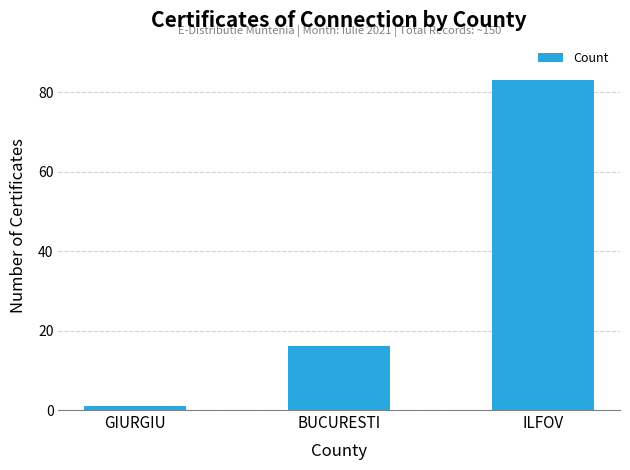

What is the change in value from GIURGIU to BUCURESTI?

+15